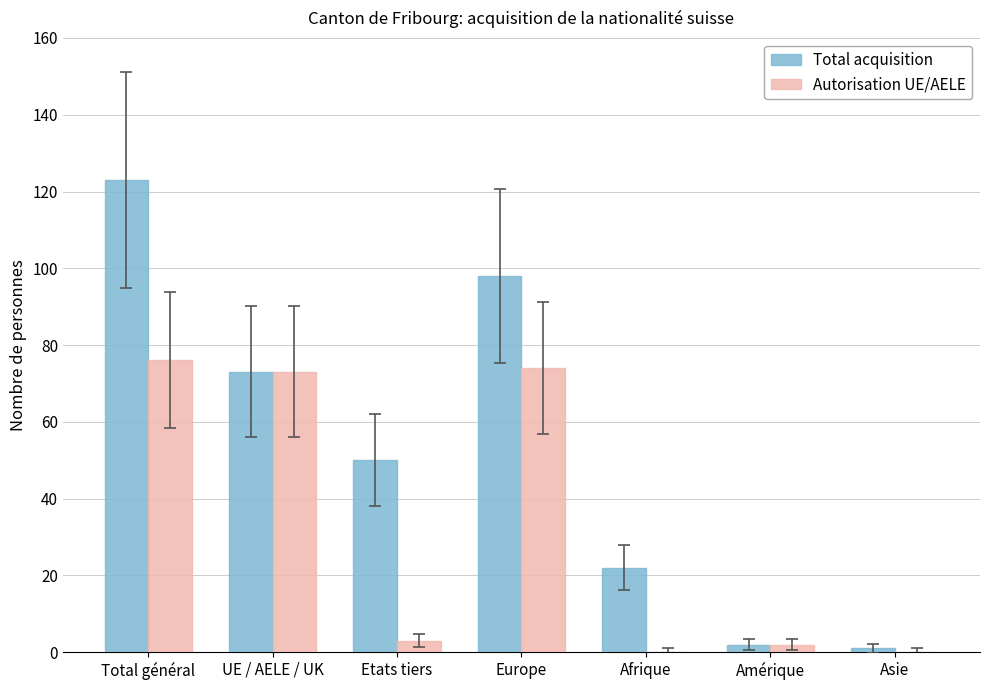

What is the difference between the Total acquisition values at Afrique and Total général?

101